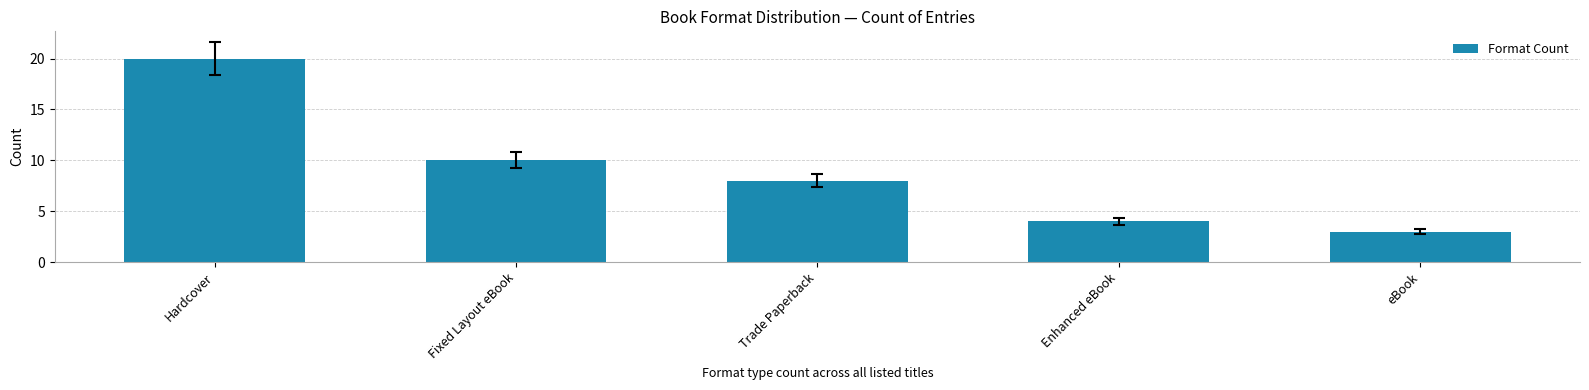

What is the minimum value shown in the chart?

3